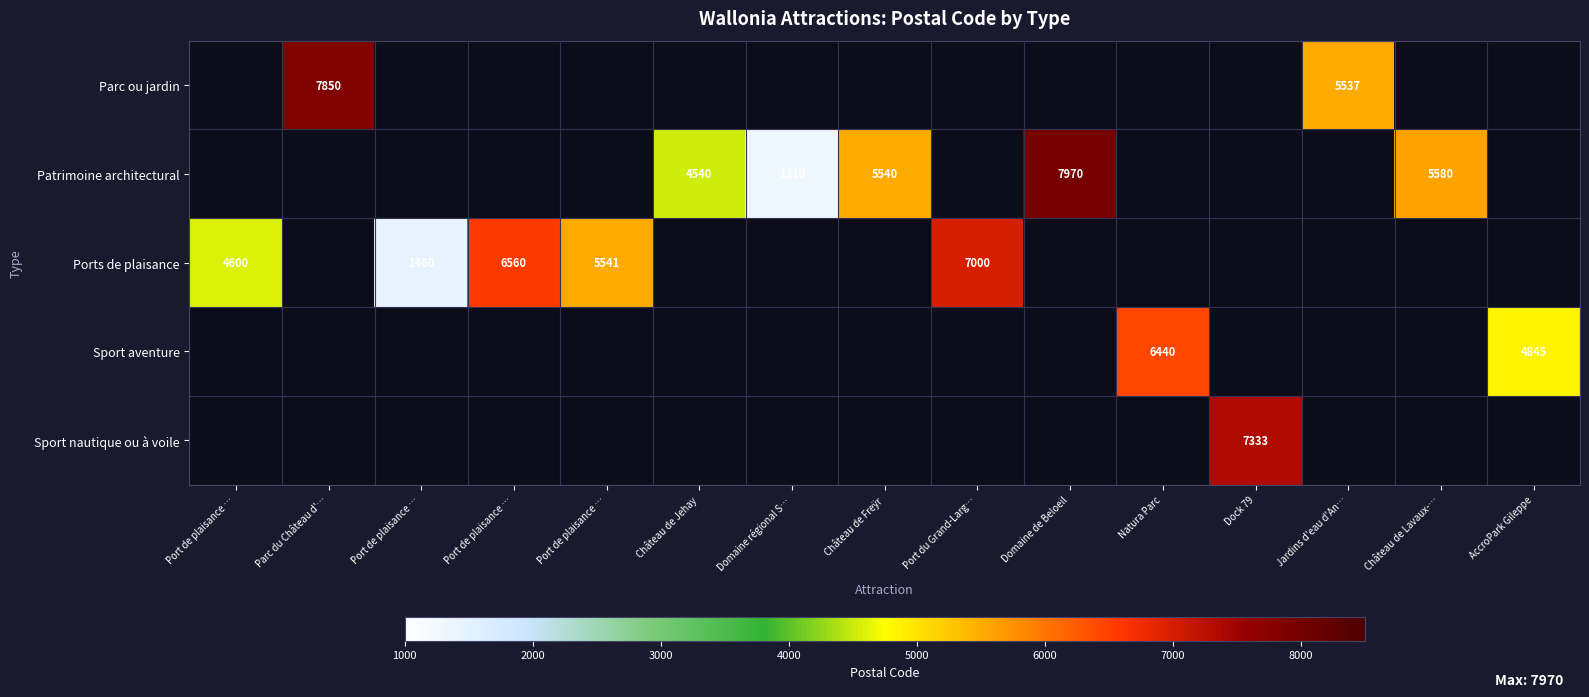

How many series are shown in this chart?

5